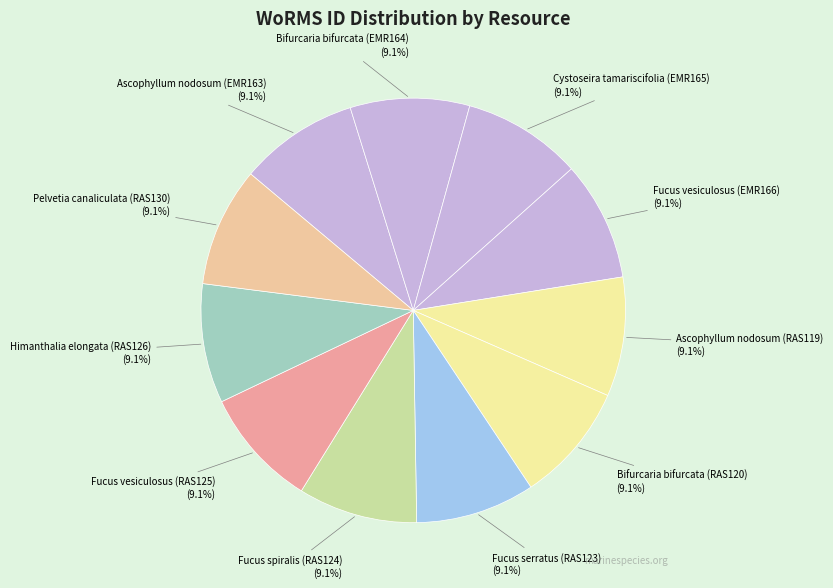

Approximately how many times larger is the value at Fucus serratus (RAS123) compared to Bifurcaria bifurcata (RAS120)?

1.0